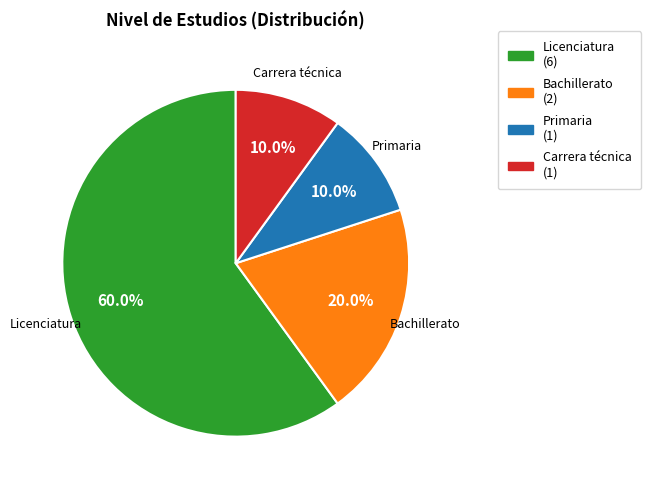

What is the largest slice in the pie chart?

Licenciatura